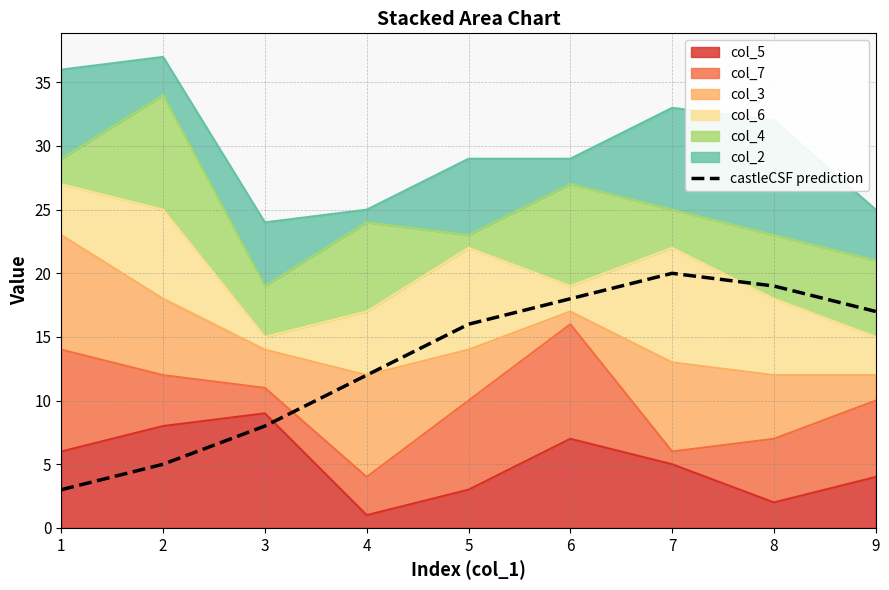

How many values exceed 16?

4